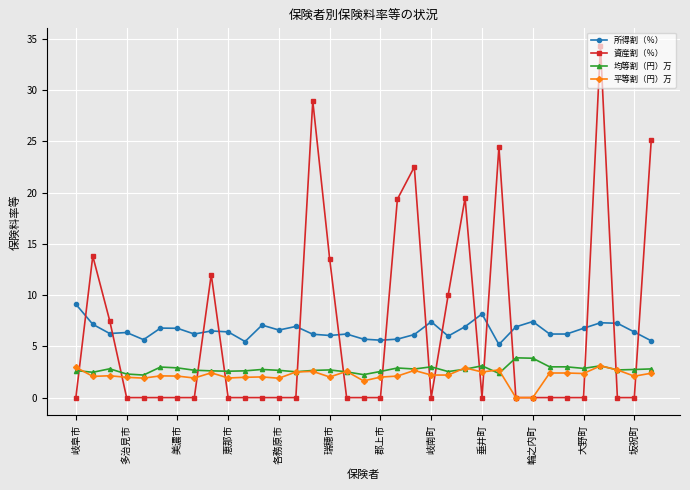

What is the lowest value of the 所得割（％） series?

5.2